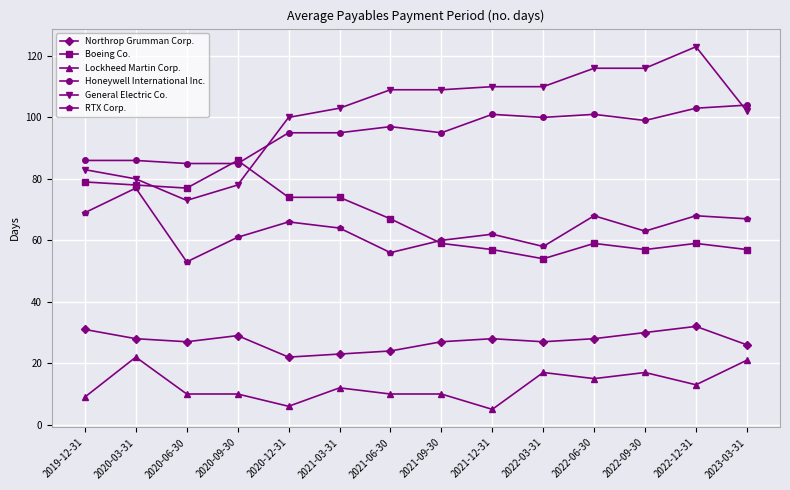

True or false: Lockheed Martin Corp. has more than 0 points higher than both neighbors.

True